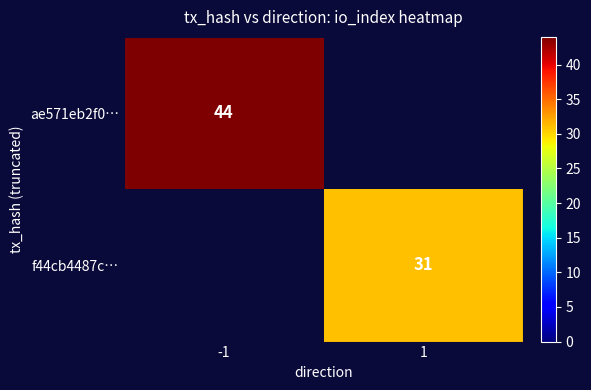

Is the value of f44cb4487c… at 1 greater than the value of ae571eb2f0… at -1?

No